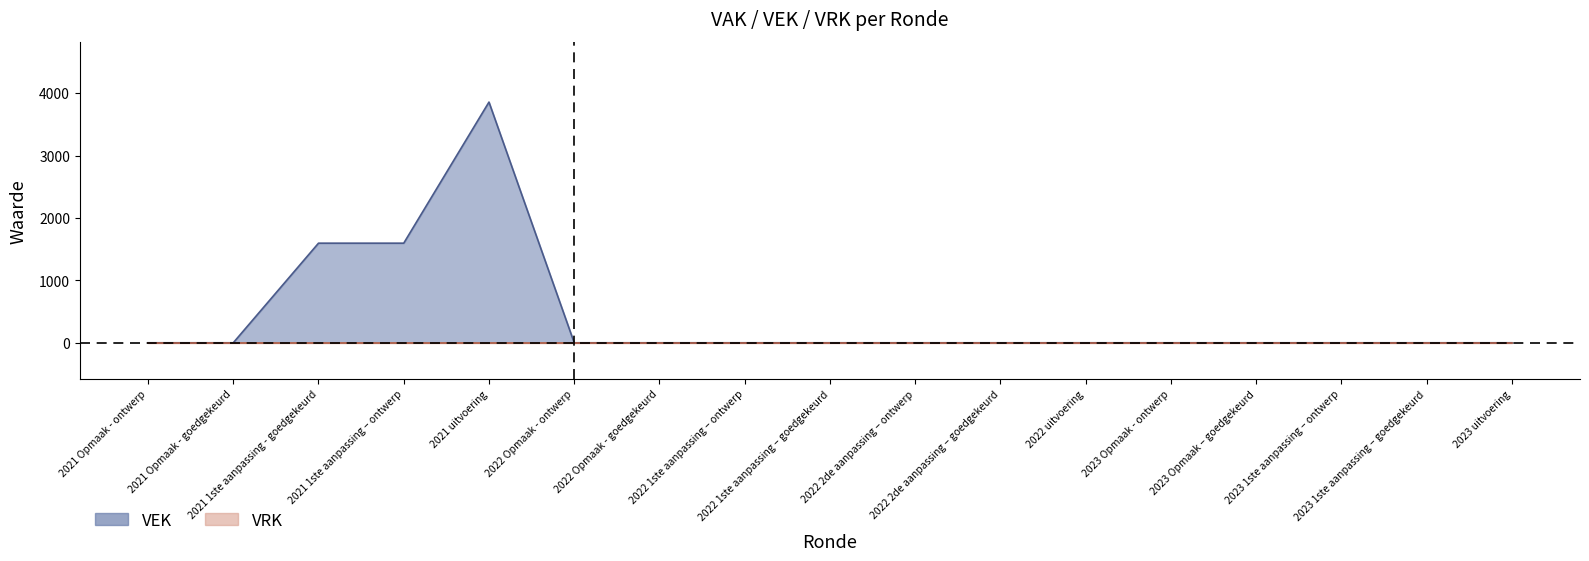

How many positive values are there?

3